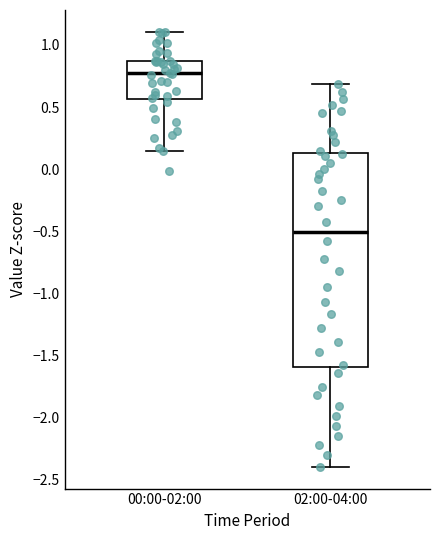

Reading left to right, read every box against the y-axis: the position of its median line, the range the box covers, and the ends of its whiskers. The values are not printed on the chart, so give them approximately, as read against the axis.

00:00-02:00: median 0.75, box 0.55 to 0.85, whiskers 0.15 to 1.10
02:00-04:00: median -0.50, box -1.60 to 0.15, whiskers -2.40 to 0.70